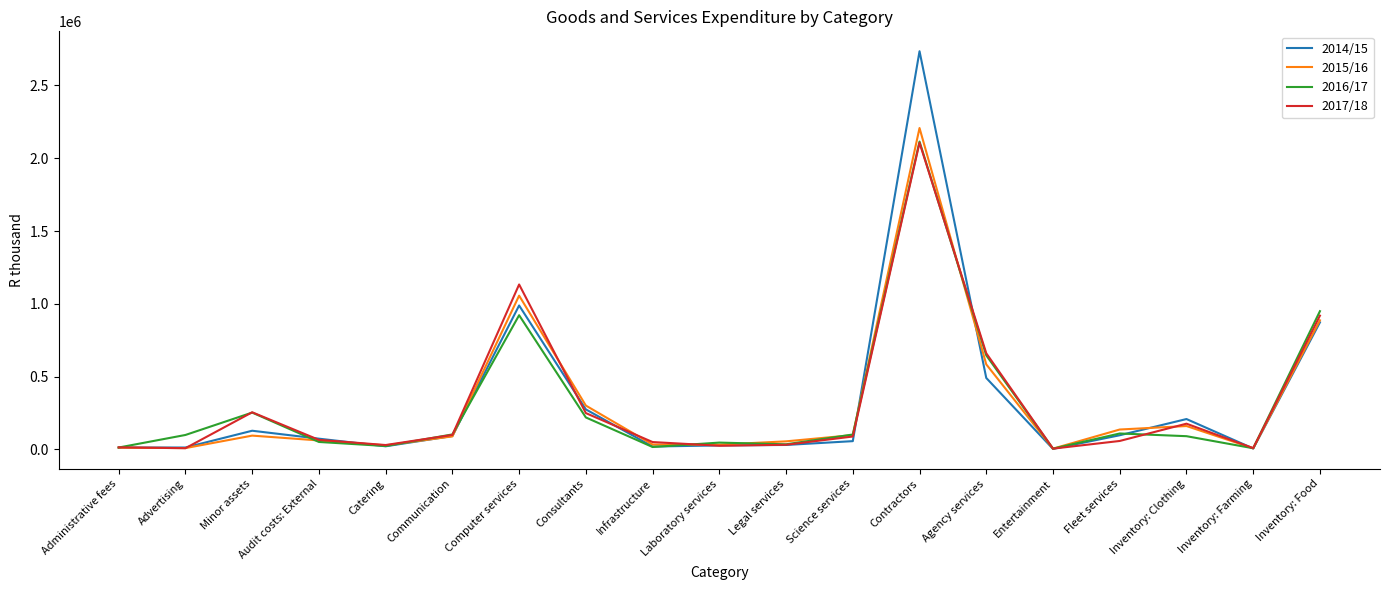

What is the difference between the highest and lowest values at Agency services?

169769